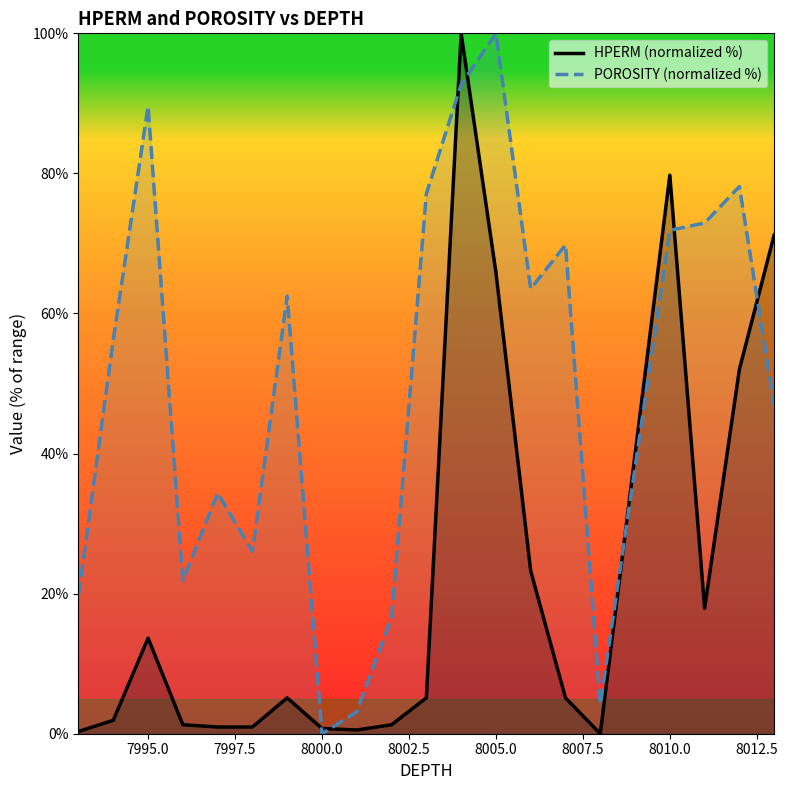

What is the difference between the maximum and second lowest values in the HPERM (normalized %) series?

99.7